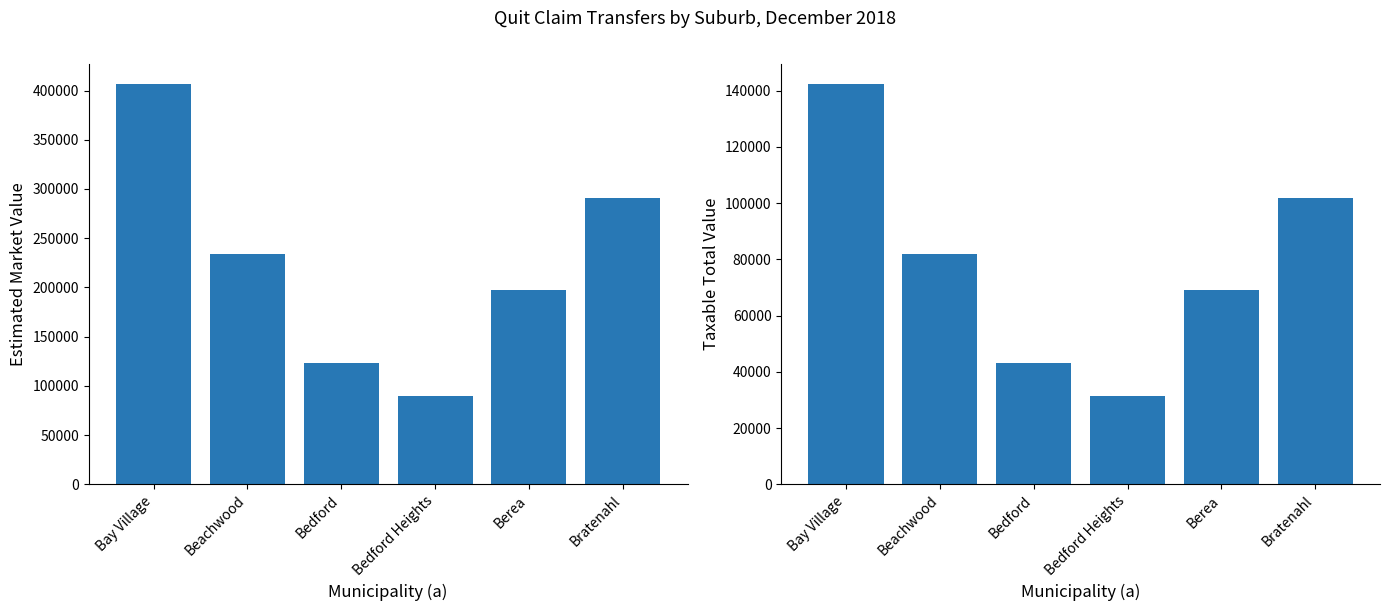

What is the smallest value displayed?

31325